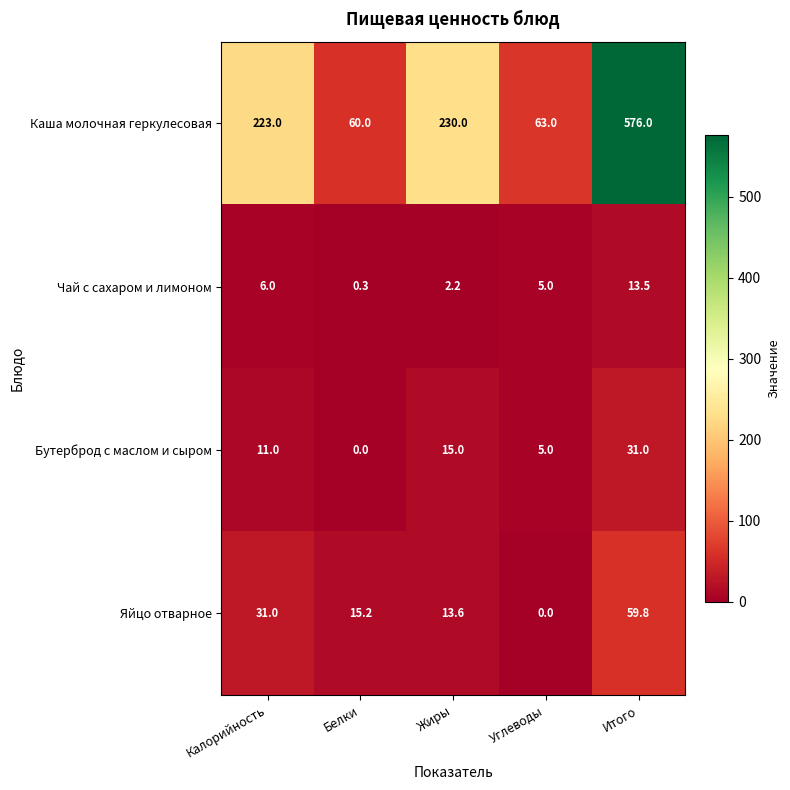

Which label corresponds to the largest value in the chart?

Итого